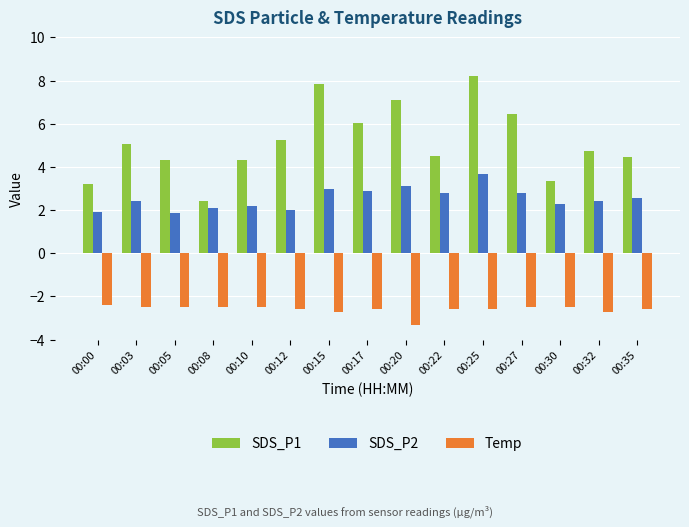

What are all the series names shown in the legend?

SDS_P1, SDS_P2, Temp